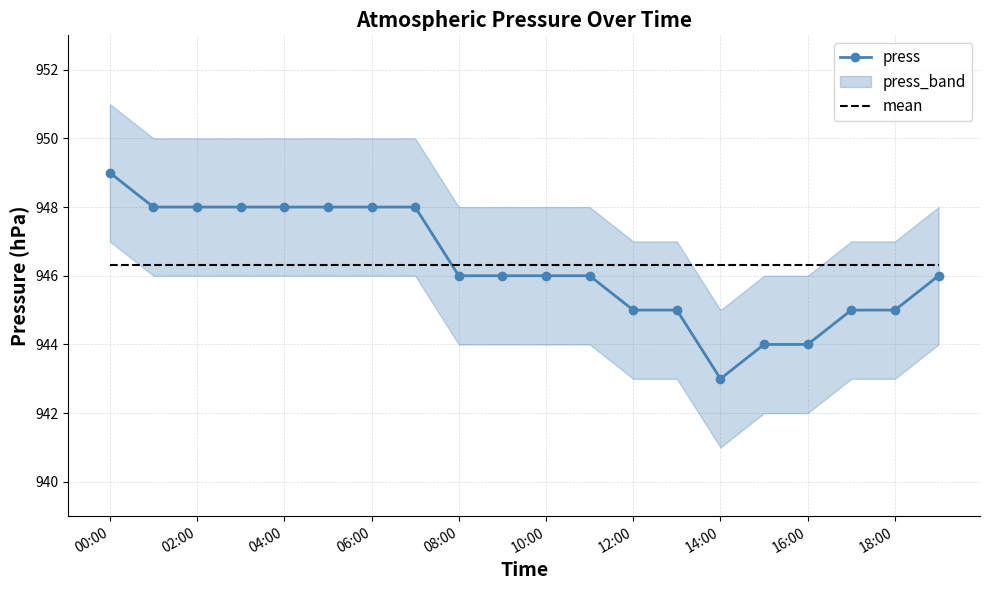

True or false: mean and press intersect in this chart.

True